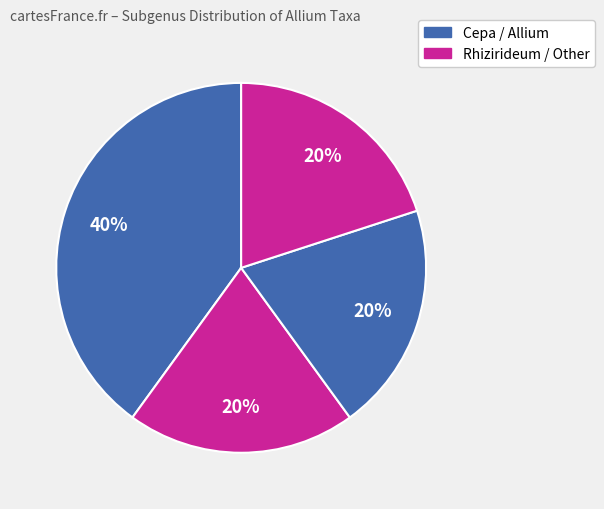

Count the number of slices in the pie.

4